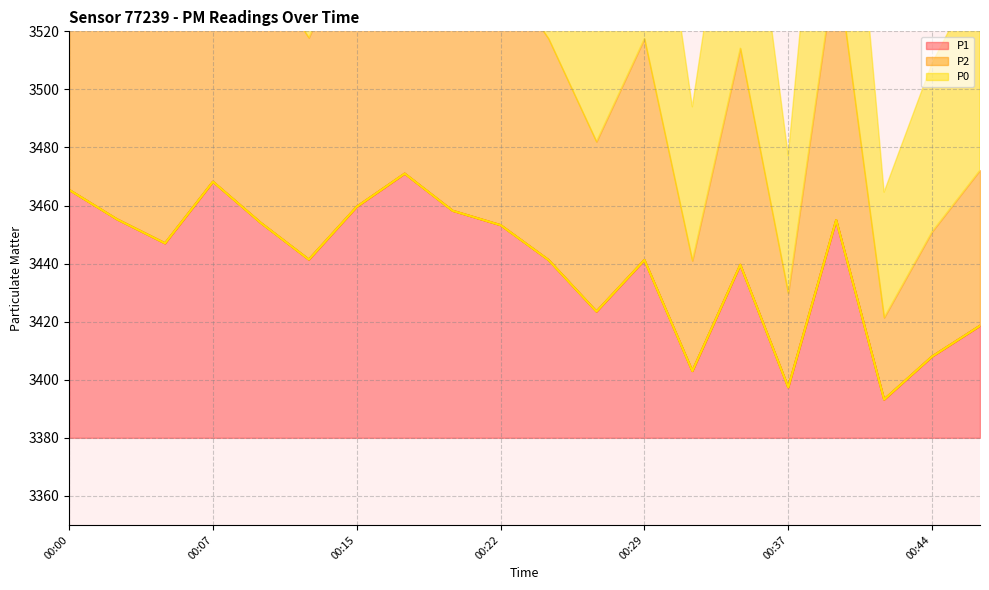

Is it true that P1 equals 6099.2 at 00:44?

False